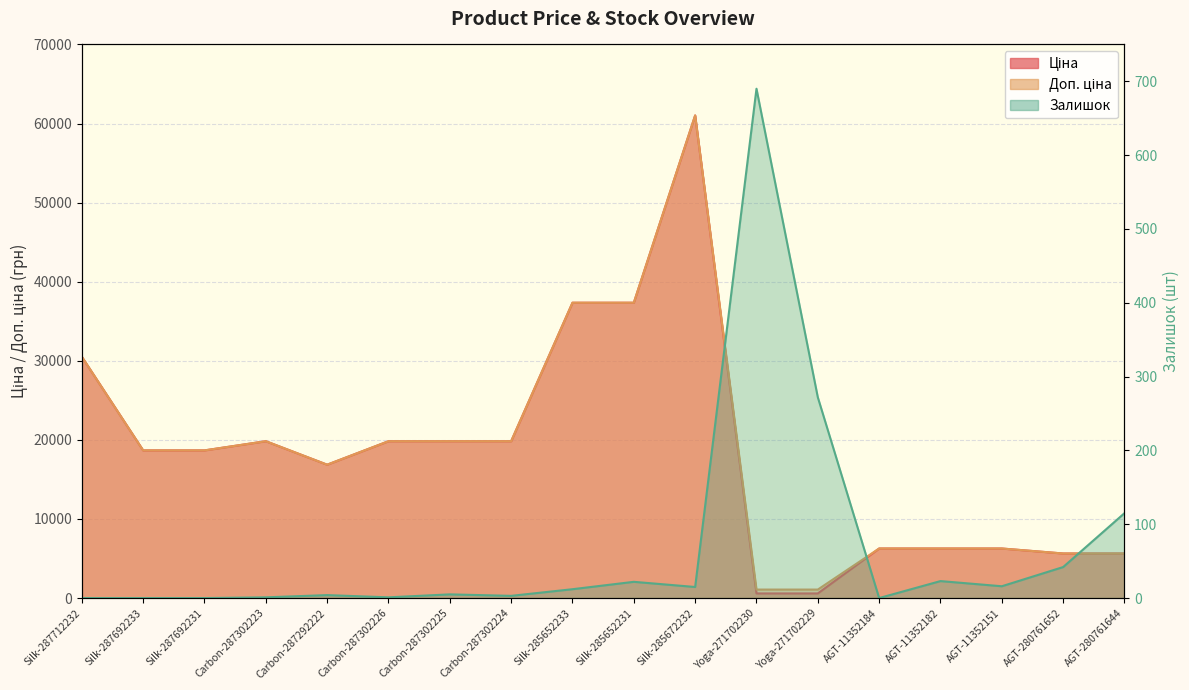

What is the sum of all Ціна values?

330997.5